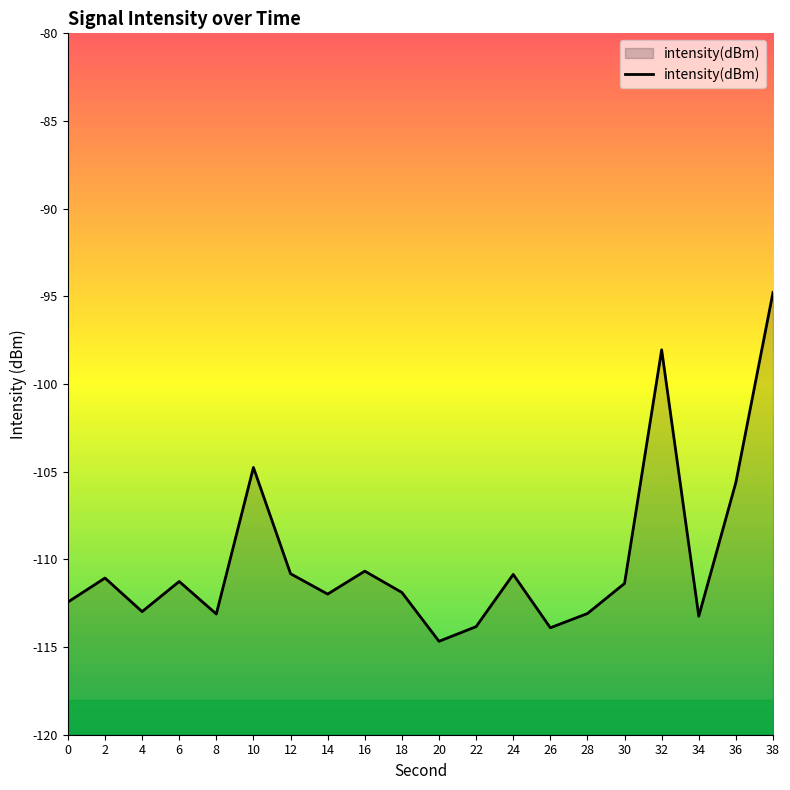

True or false: the data shows -94.8 at 38.

True